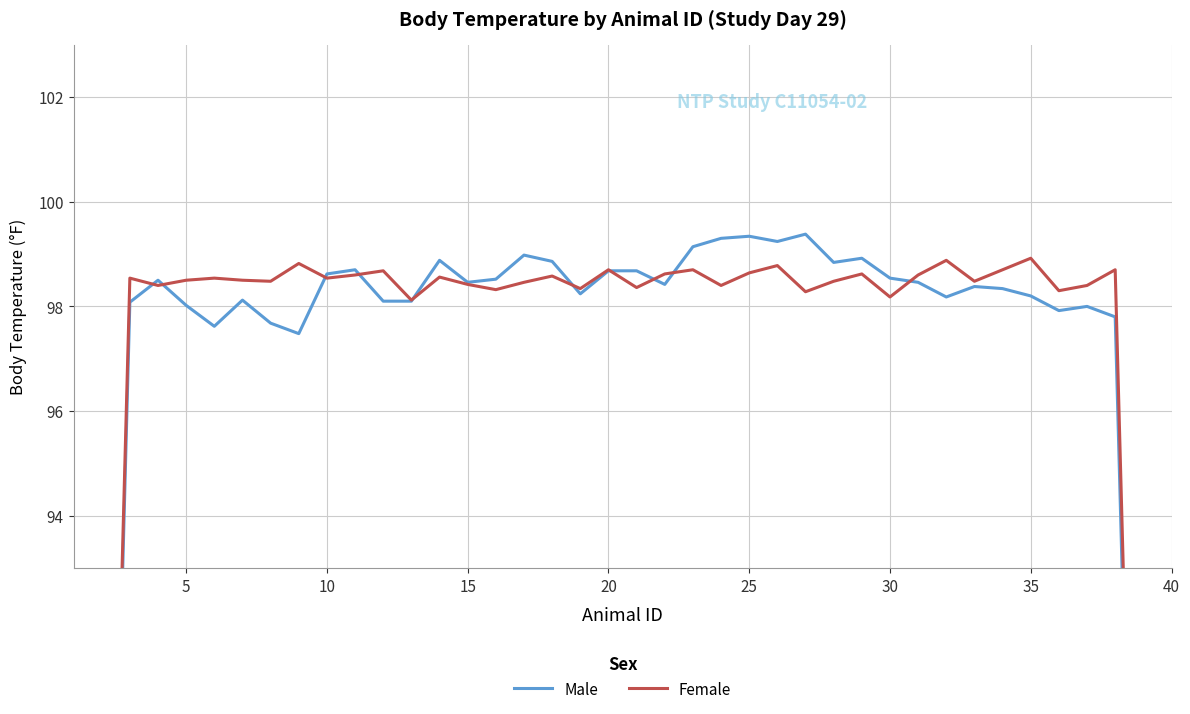

True or false: Male has more than 0 interior local peaks.

True